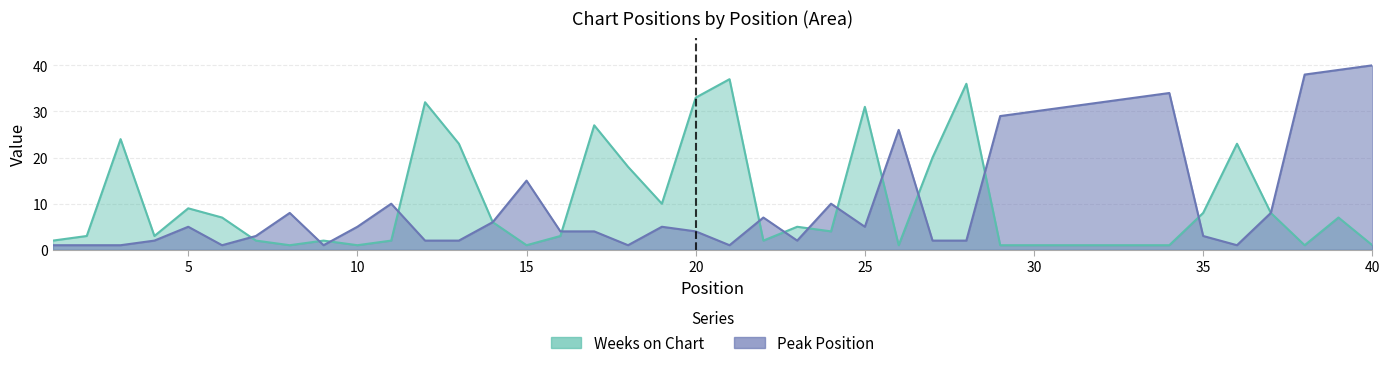

What is the spread (max minus min) of values at 40?

39